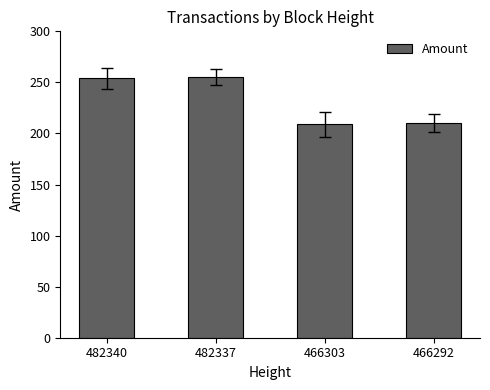

What is the average value?

232